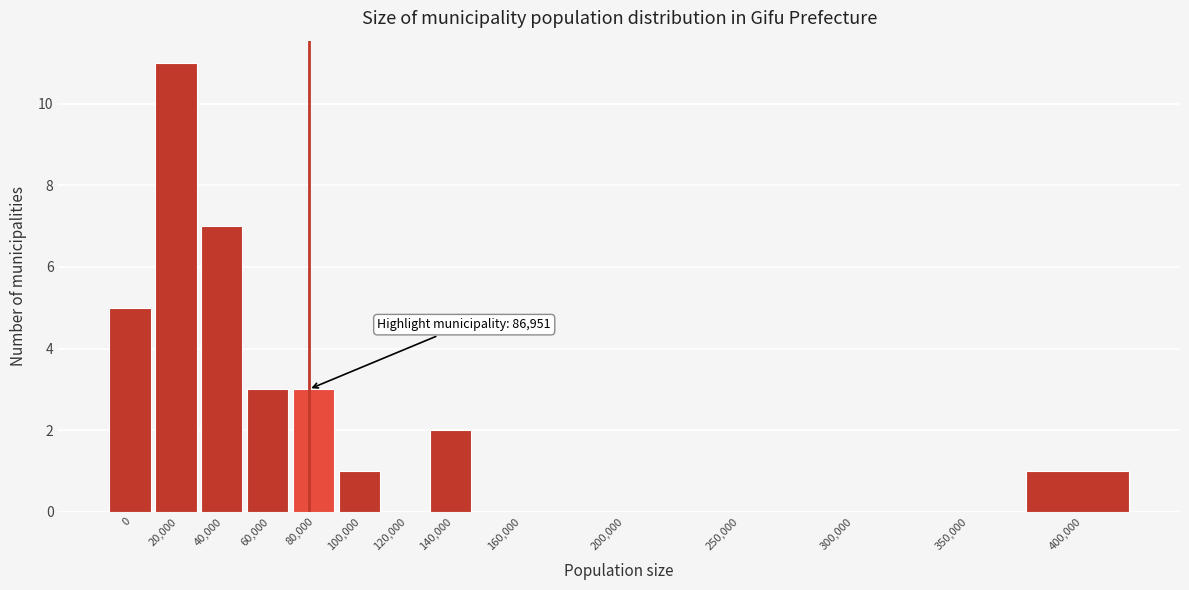

Reading right to left, transcribe all the data shown in this chart.

400,000=1	350,000=0	300,000=0	250,000=0	200,000=0	160,000=0	140,000=2	120,000=0	100,000=1	80,000=3	60,000=3	40,000=7	20,000=11	0=5